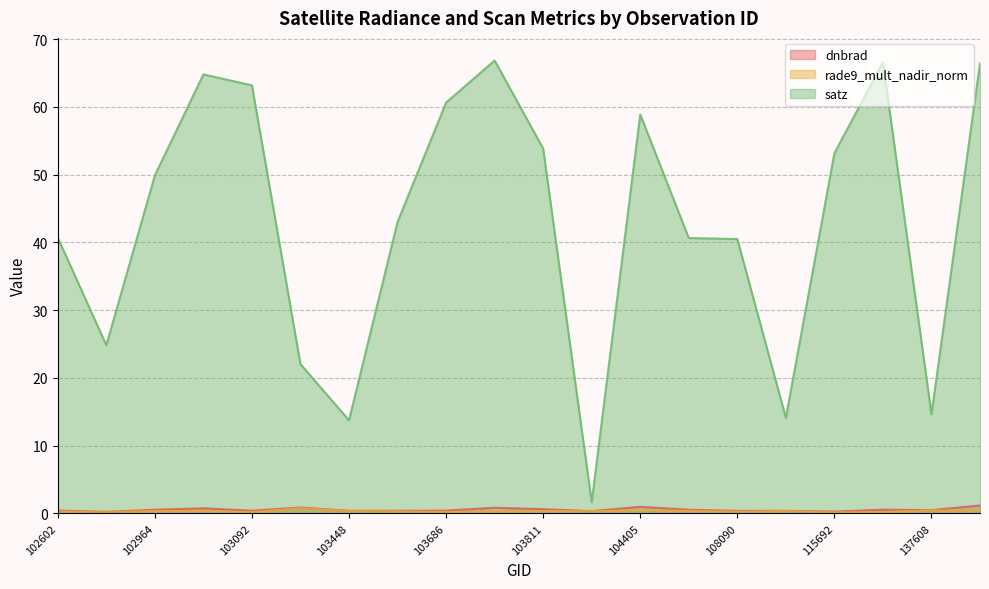

True or false: satz and rade9_mult_nadir_norm cross at least once.

False